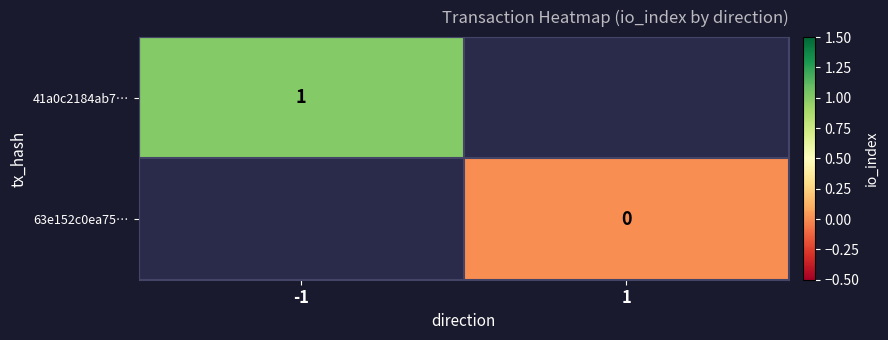

The 41a0c2184ab7… series shows 1 at -1. True or false?

True